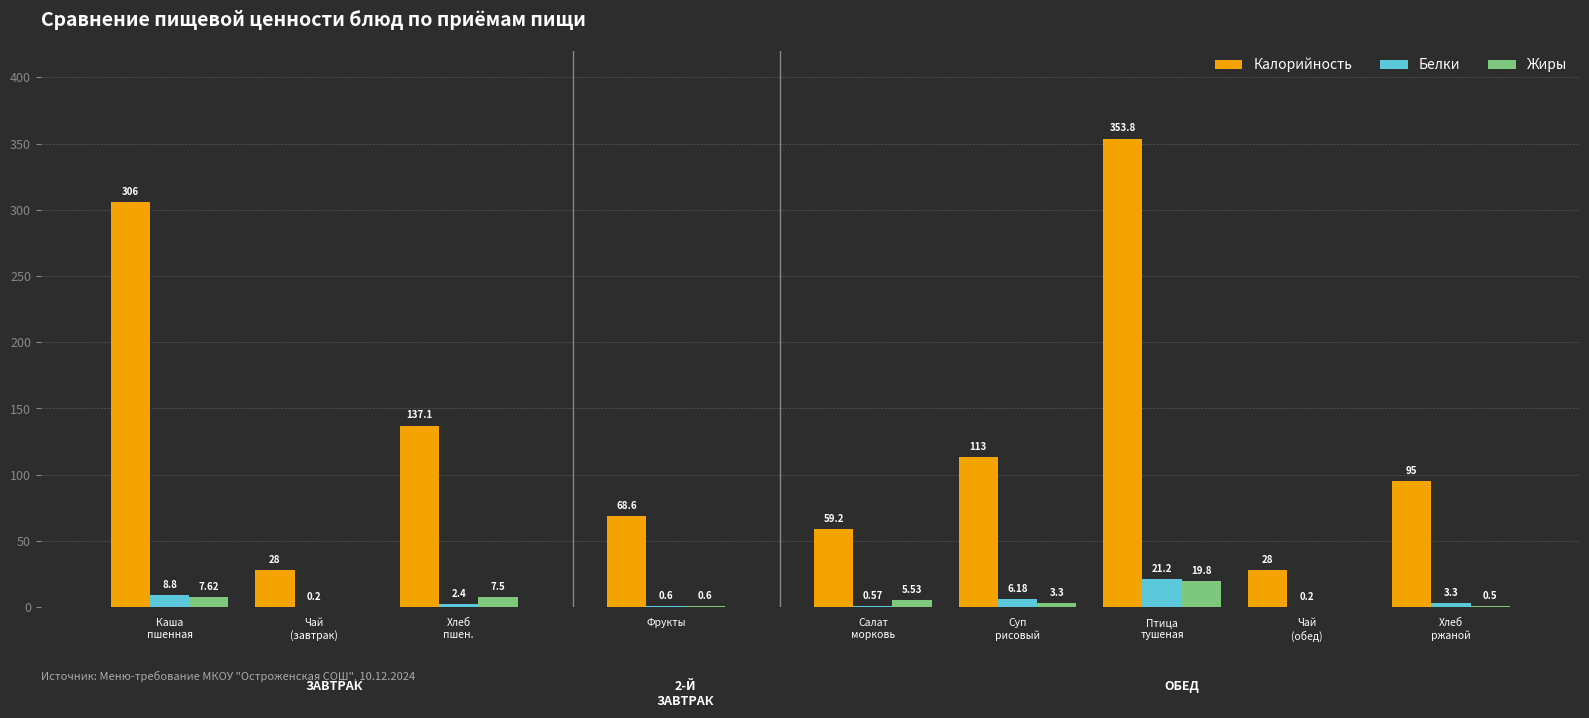

What is the sum of all Жиры values?

44.9